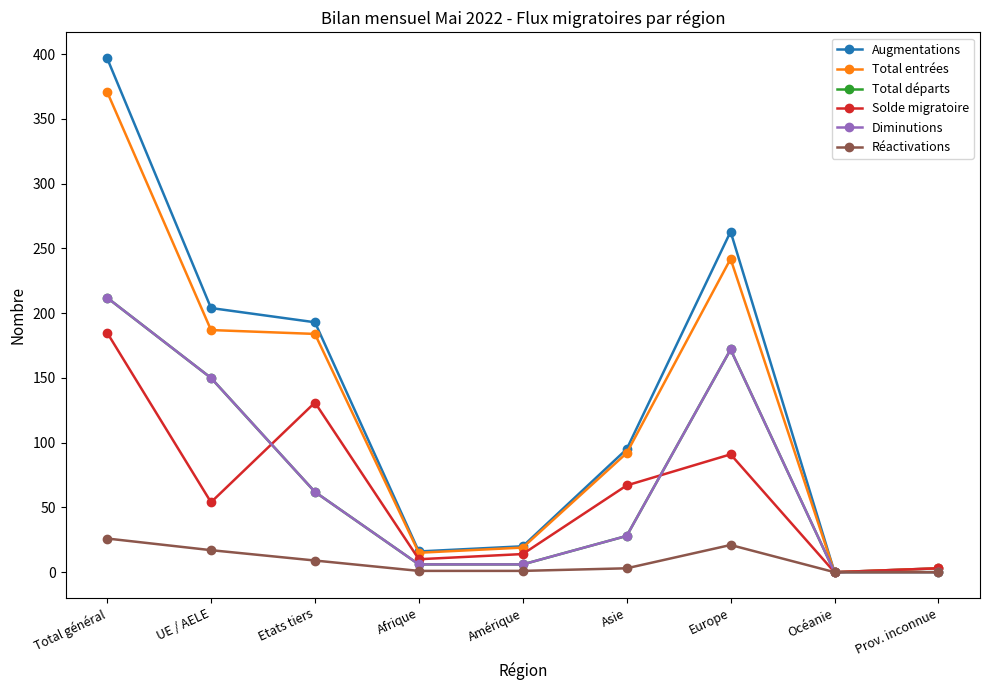

Does the chart have visible grid lines?

No